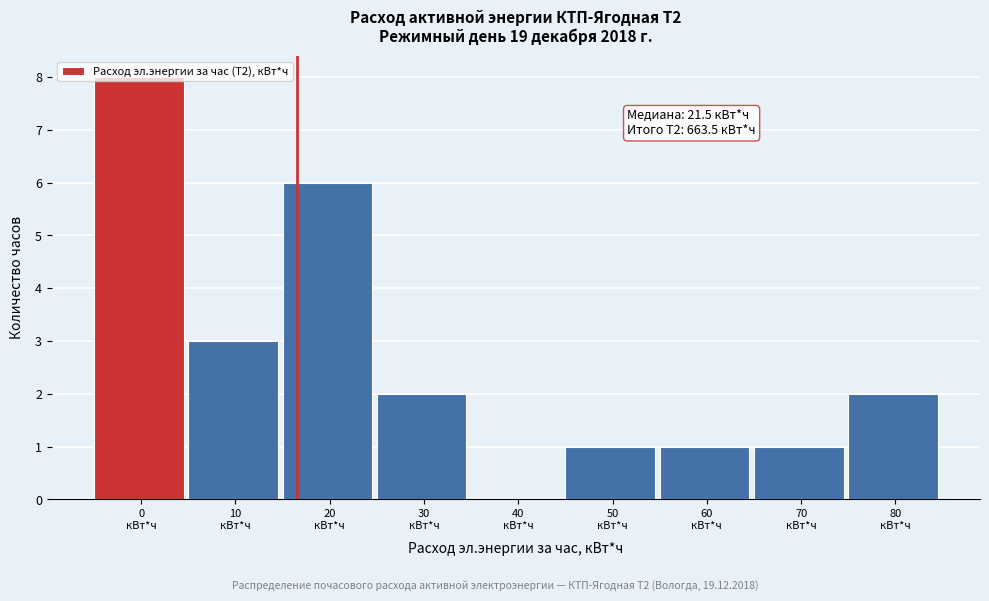

What is the greatest value displayed?

8